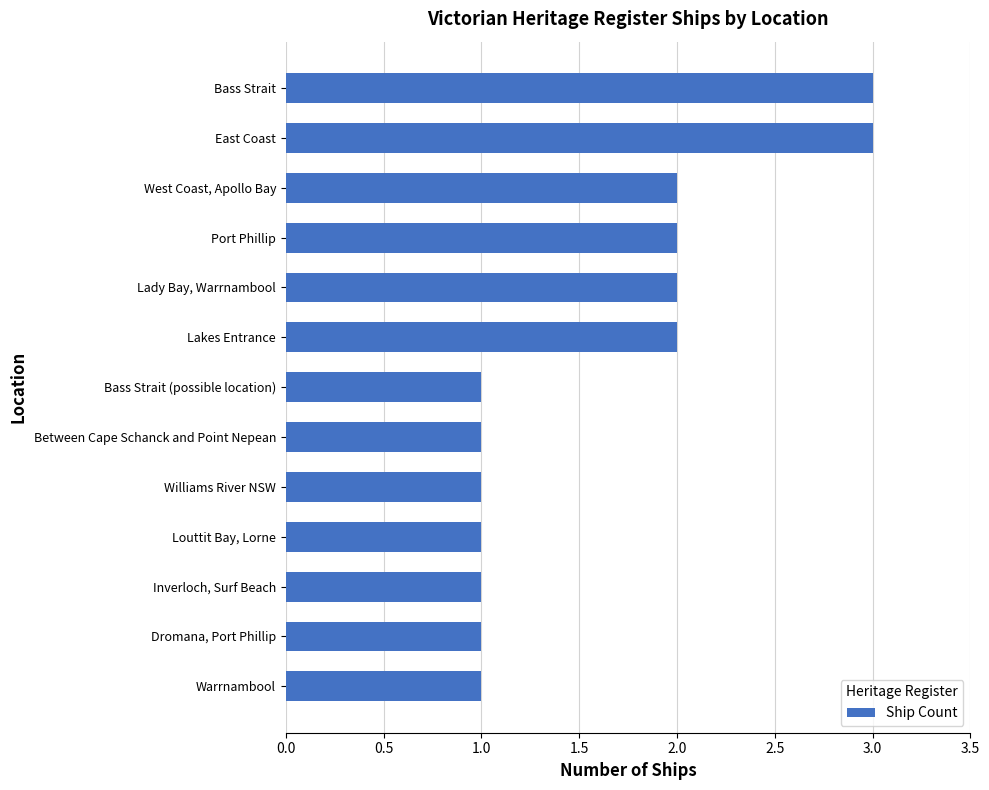

The value at Bass Strait (possible location) is 1. True or false?

True